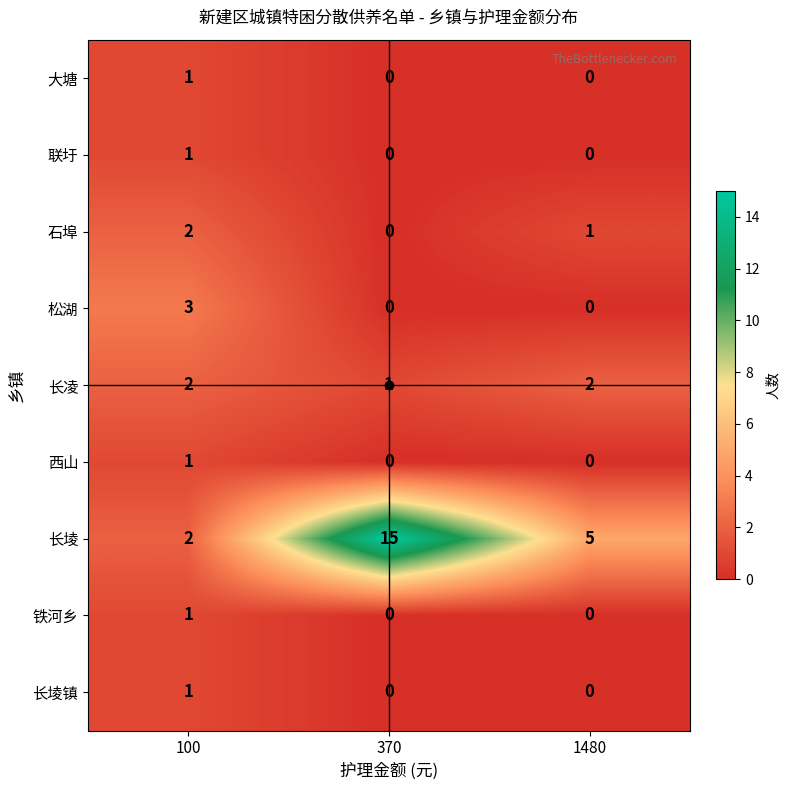

Which series has the largest total across all categories?

长堎